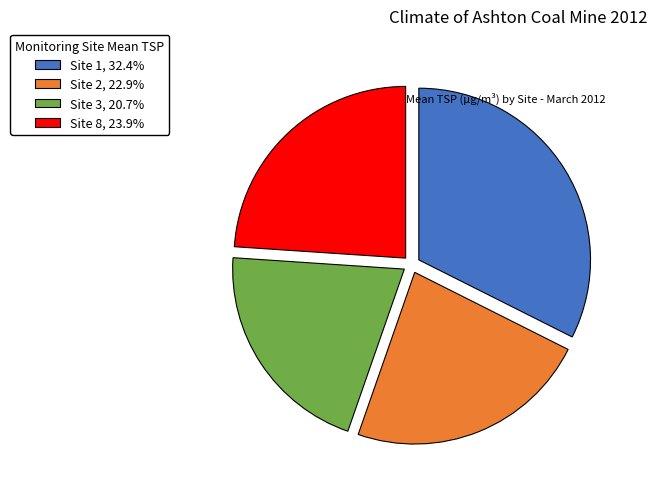

Is the sum of Site 8, 23.9% and Site 2, 22.9% greater than half?

No